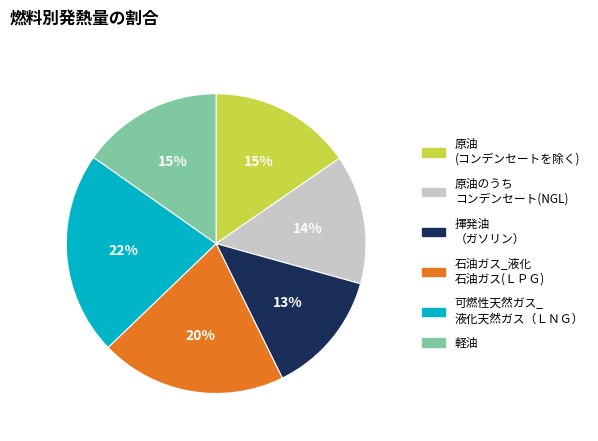

Is it true that 揮発油 （ガソリン） is 13% of the pie?

True